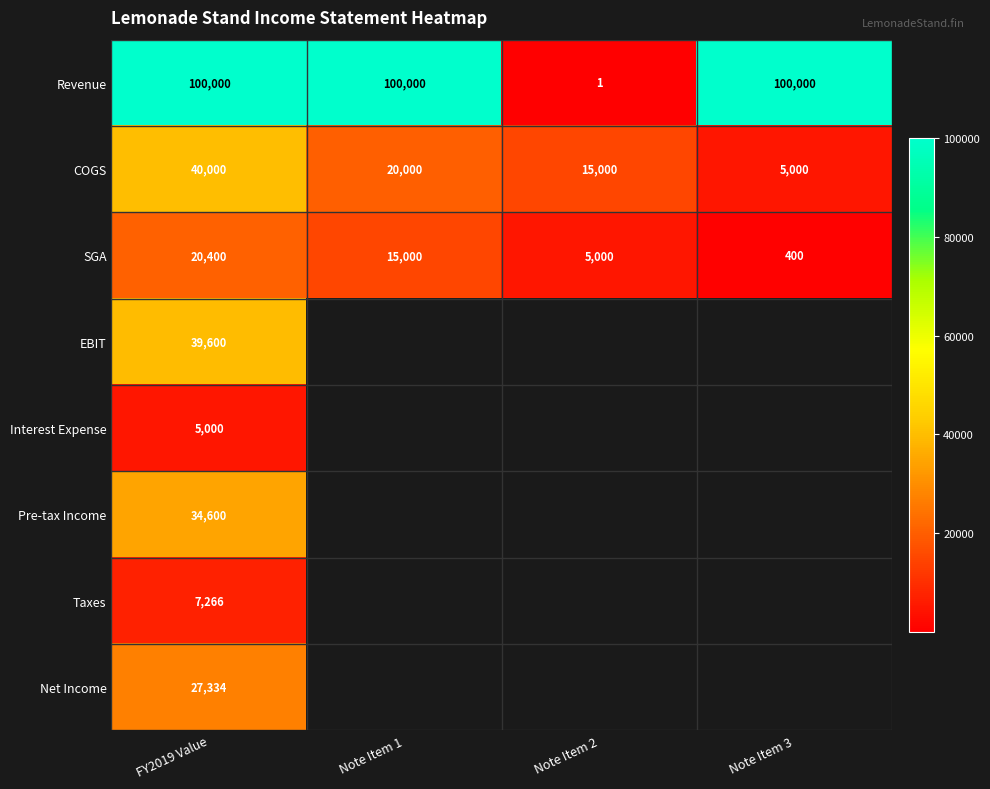

Is it true that COGS equals 15000 at Note Item 2?

True